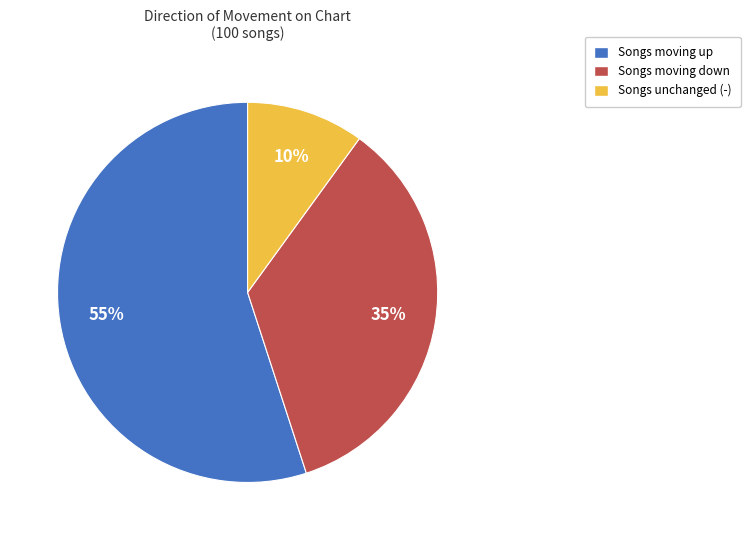

To the nearest percent, what is the difference between the largest and smallest slice percentages?

45%